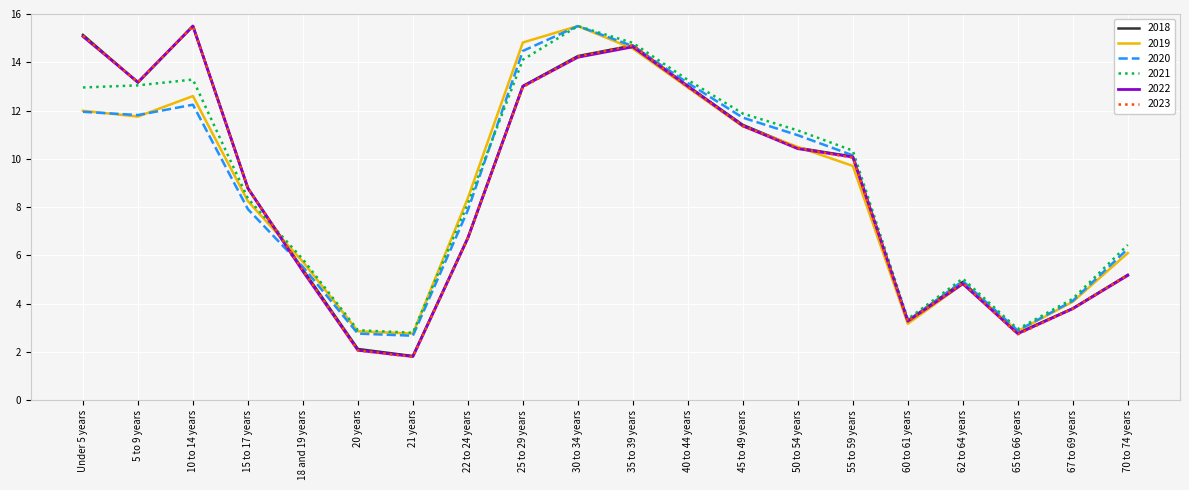

What is the total value across all series at Under 5 years?

82.2